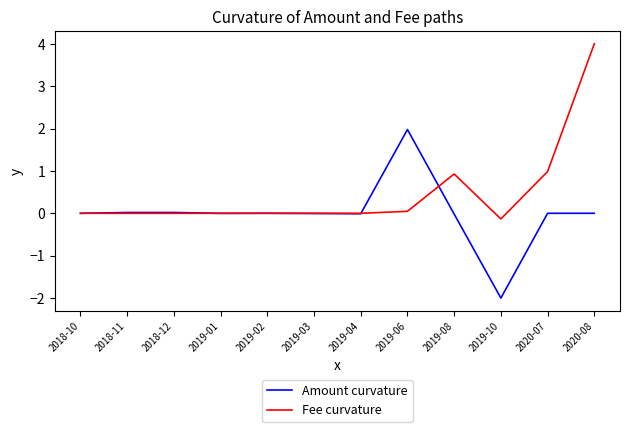

Rank the series by their average value, from lowest to highest.

Amount curvature, Fee curvature